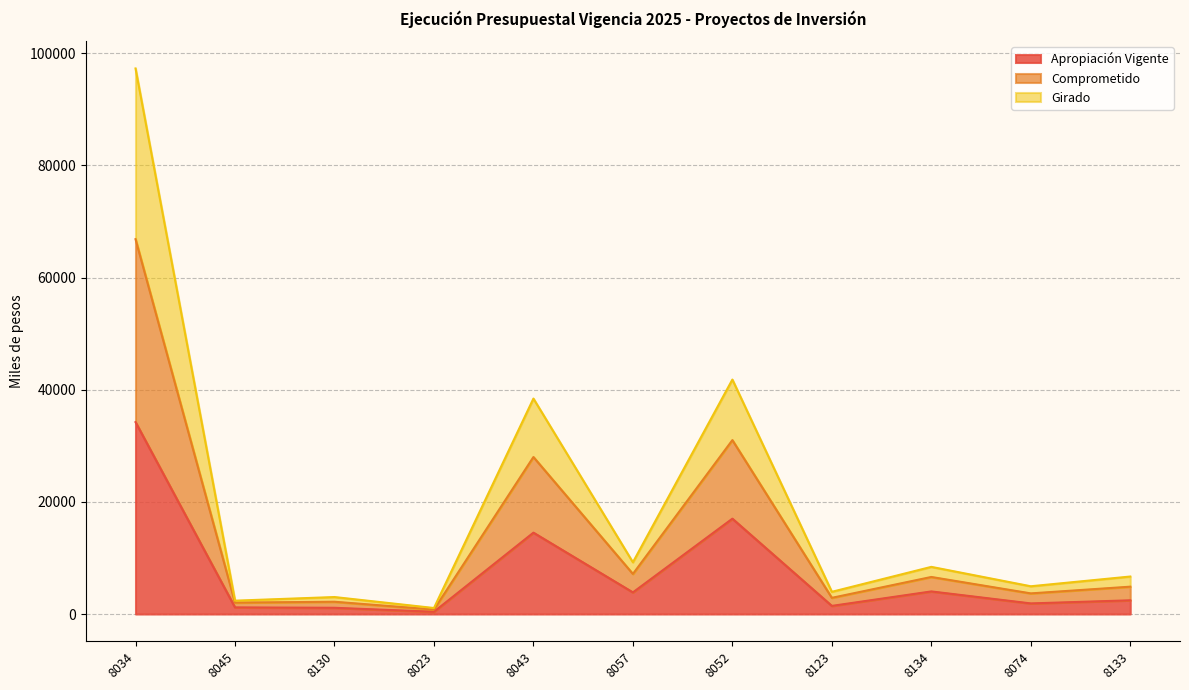

The Apropiación Vigente series shows 22725.2 at 8034. True or false?

False